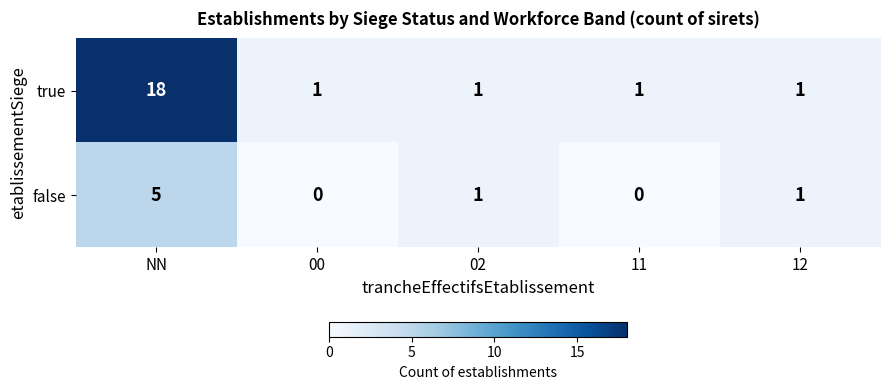

List the series in order of their overall mean, highest first.

true, false